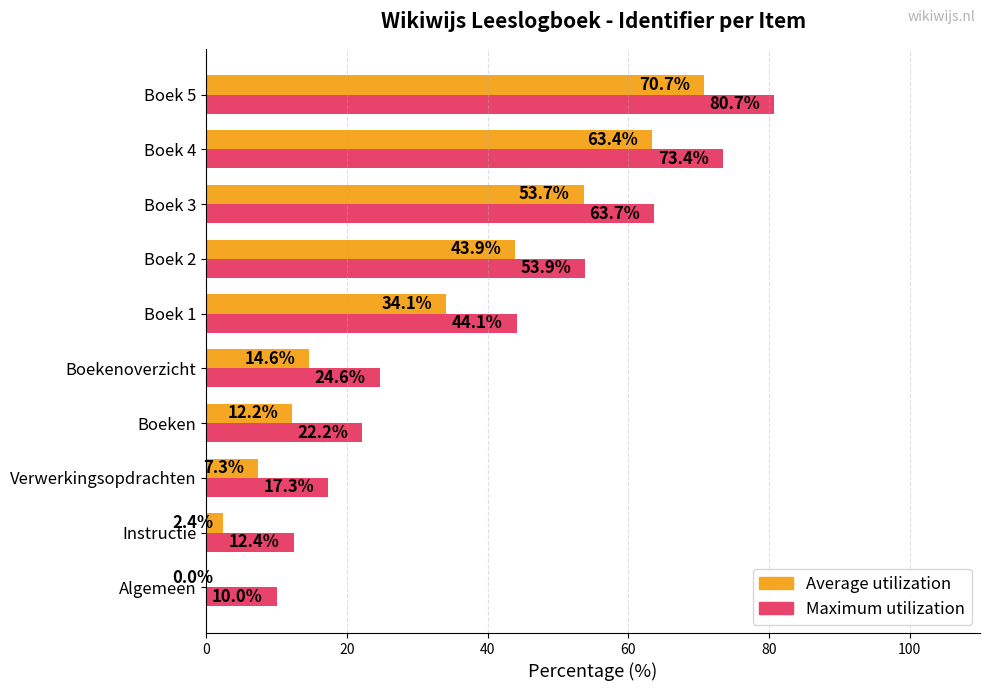

Is it true that Maximum utilization equals 44.1 at Boek 1?

True